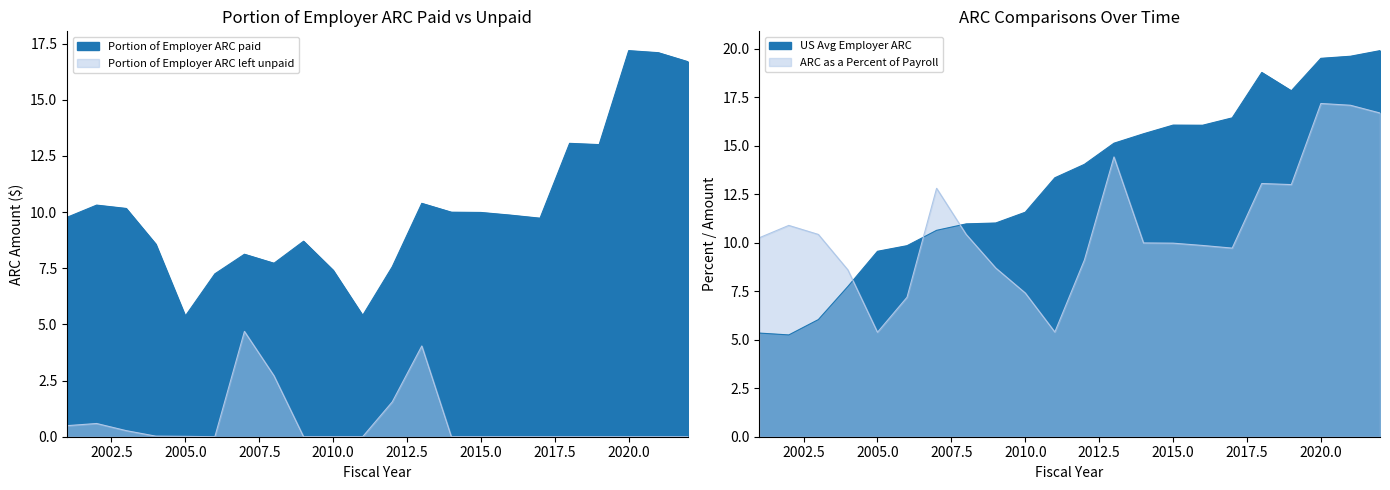

Does the chart have visible grid lines?

No